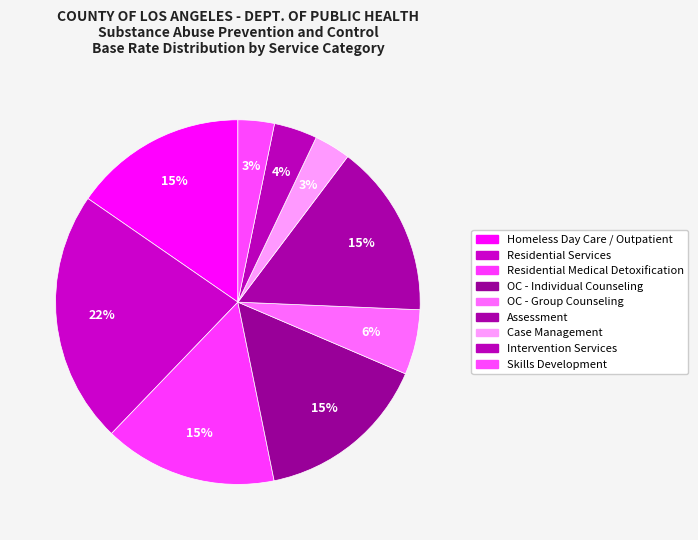

Combined, do OC - Individual Counseling and Case Management account for over 50%?

No